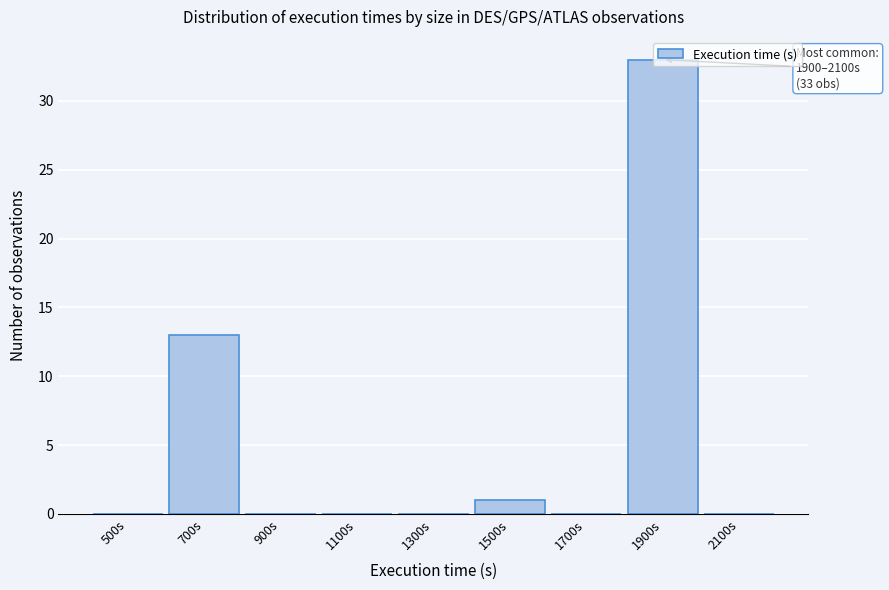

At which label is the value closest to 16?

700s